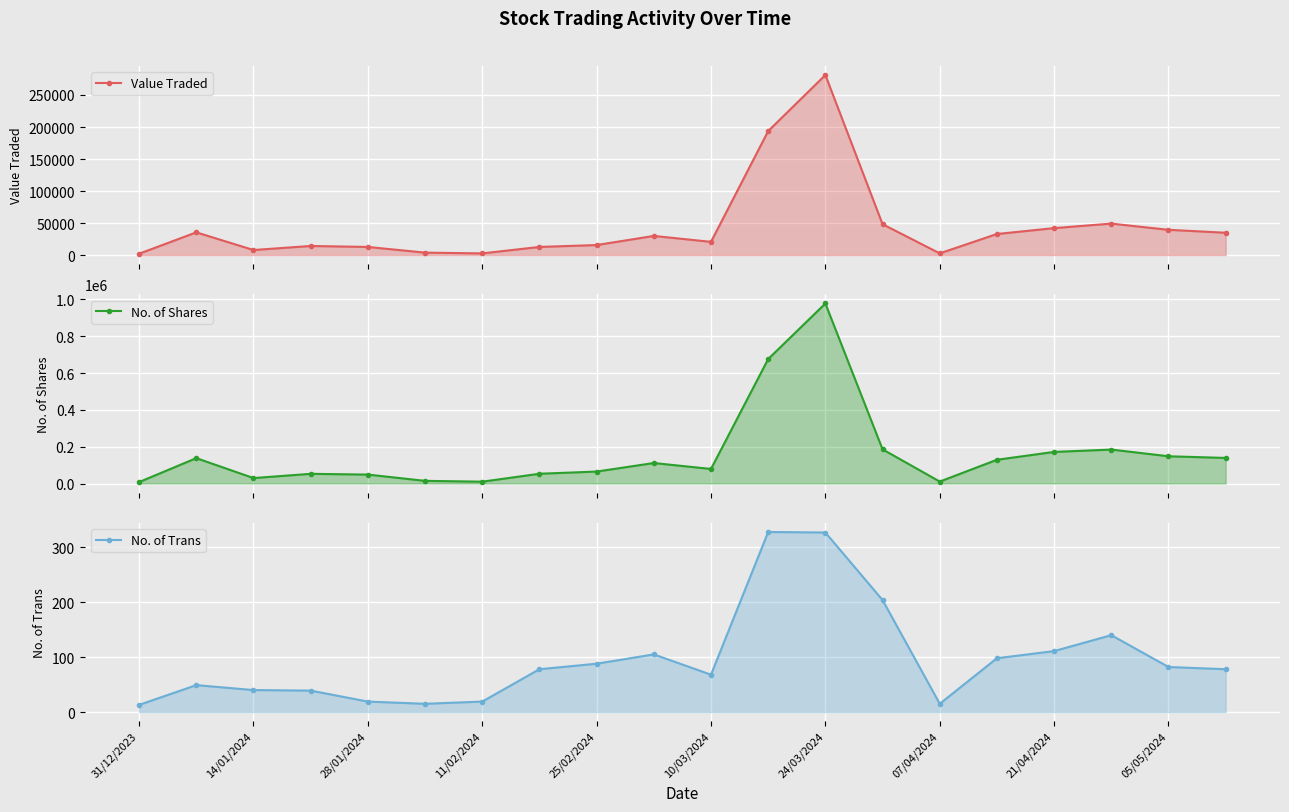

What is the value of the Value Traded point at the 2nd from the left?

35461